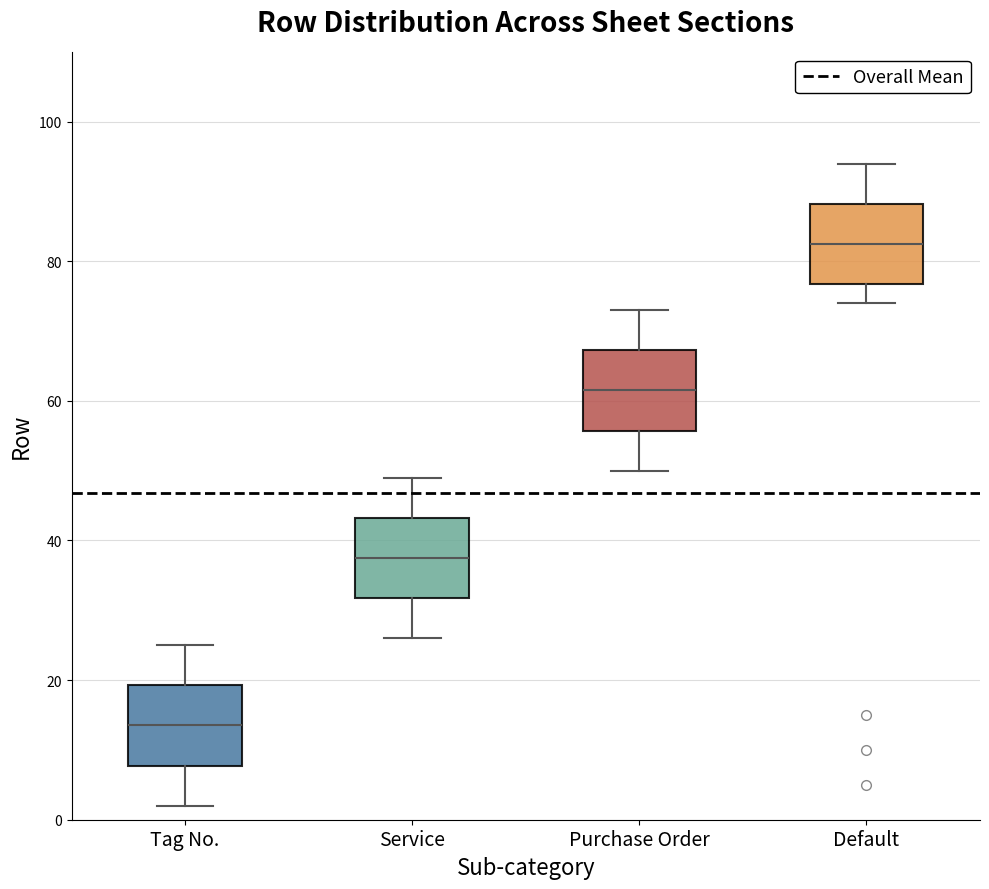

Where is the upper edge of the box for Purchase Order on the y-axis? The values are not printed on the chart, so give them approximately, as read against the axis.

68